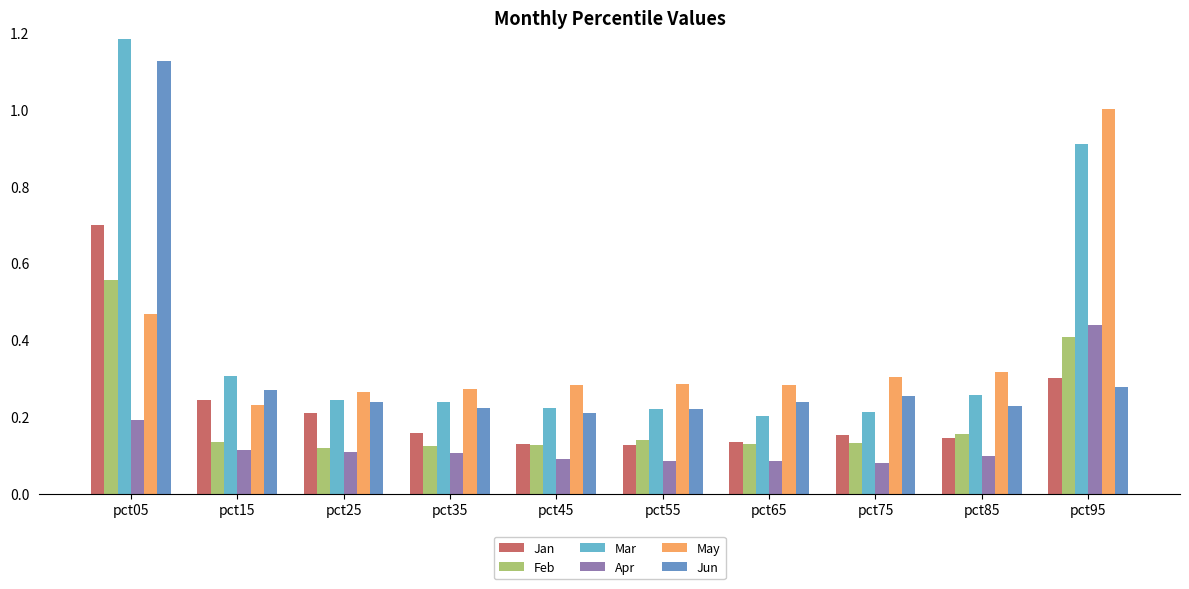

What is the sum of all Jun values?

3.3